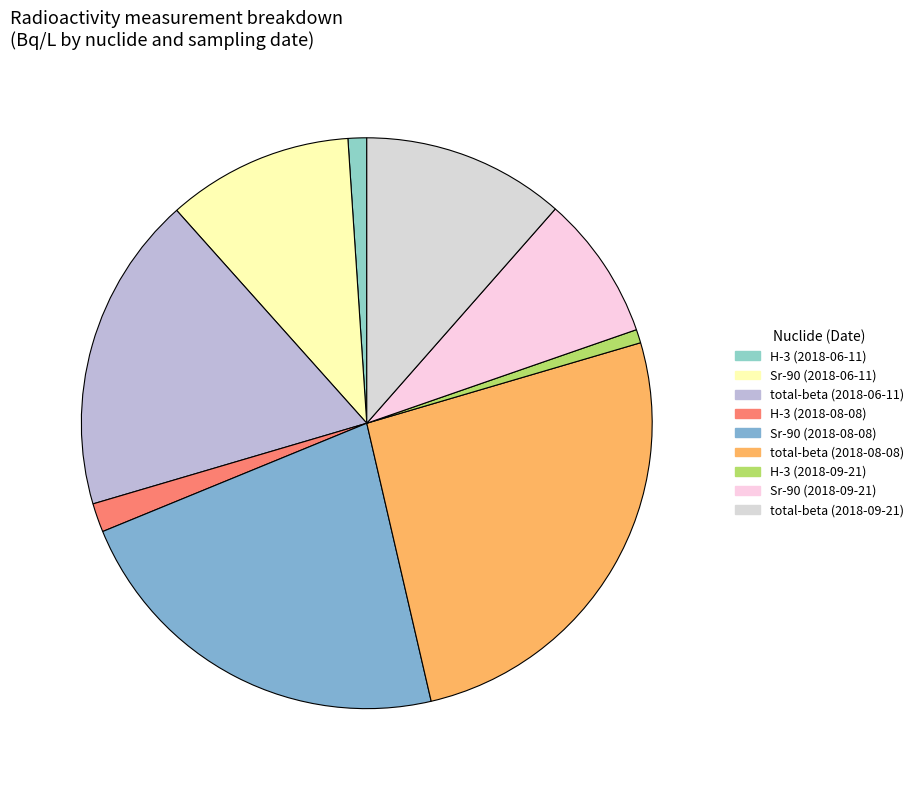

How many segments does this pie chart have?

9